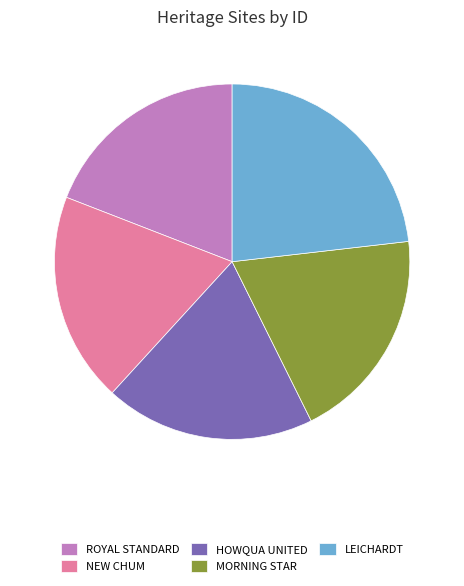

Does any single category account for the majority?

No